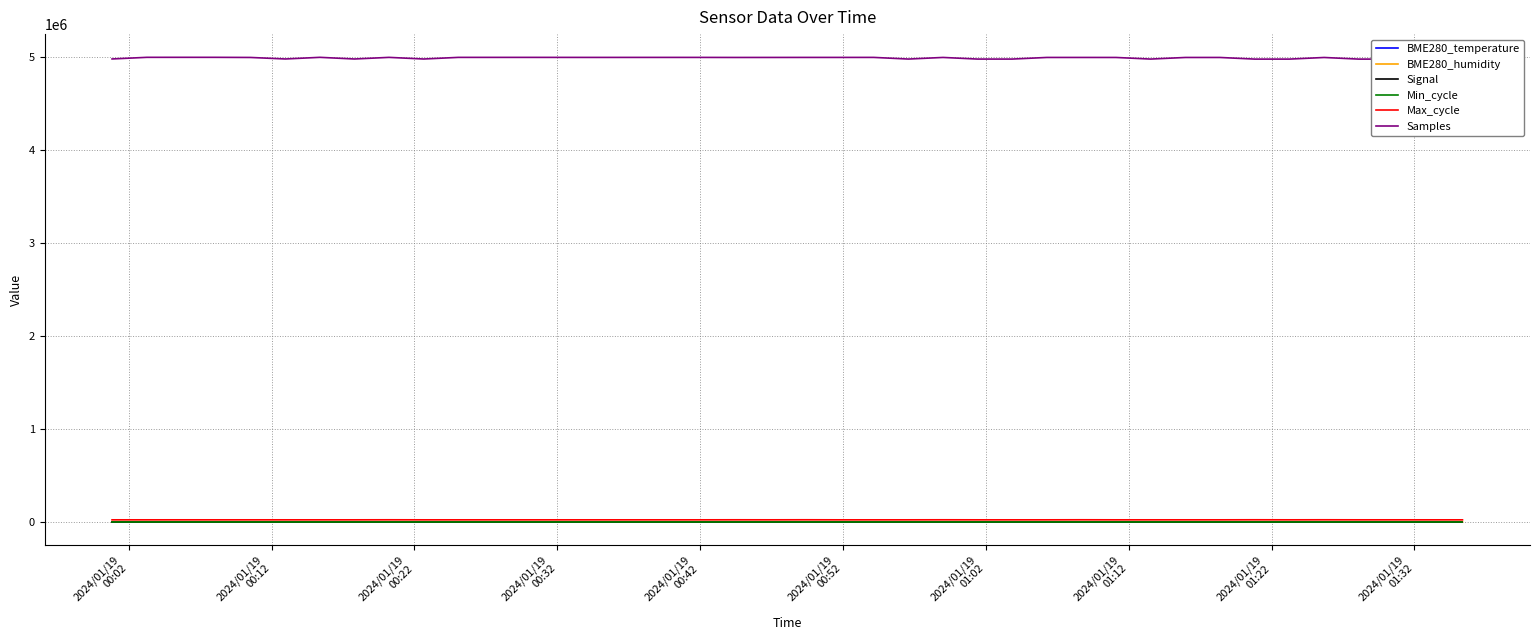

What is the label of the 36th point from the right?

2024/01/19
00:42